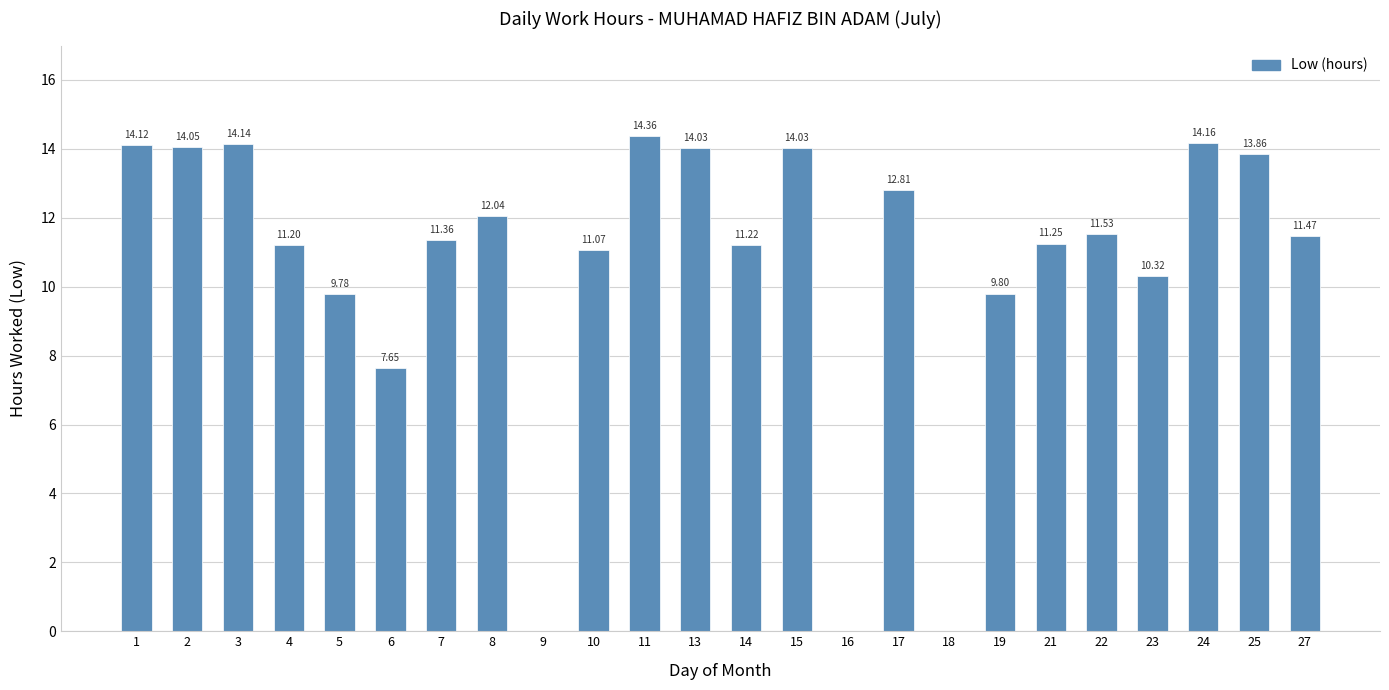

At which category does the chart reach its peak across all series?

11